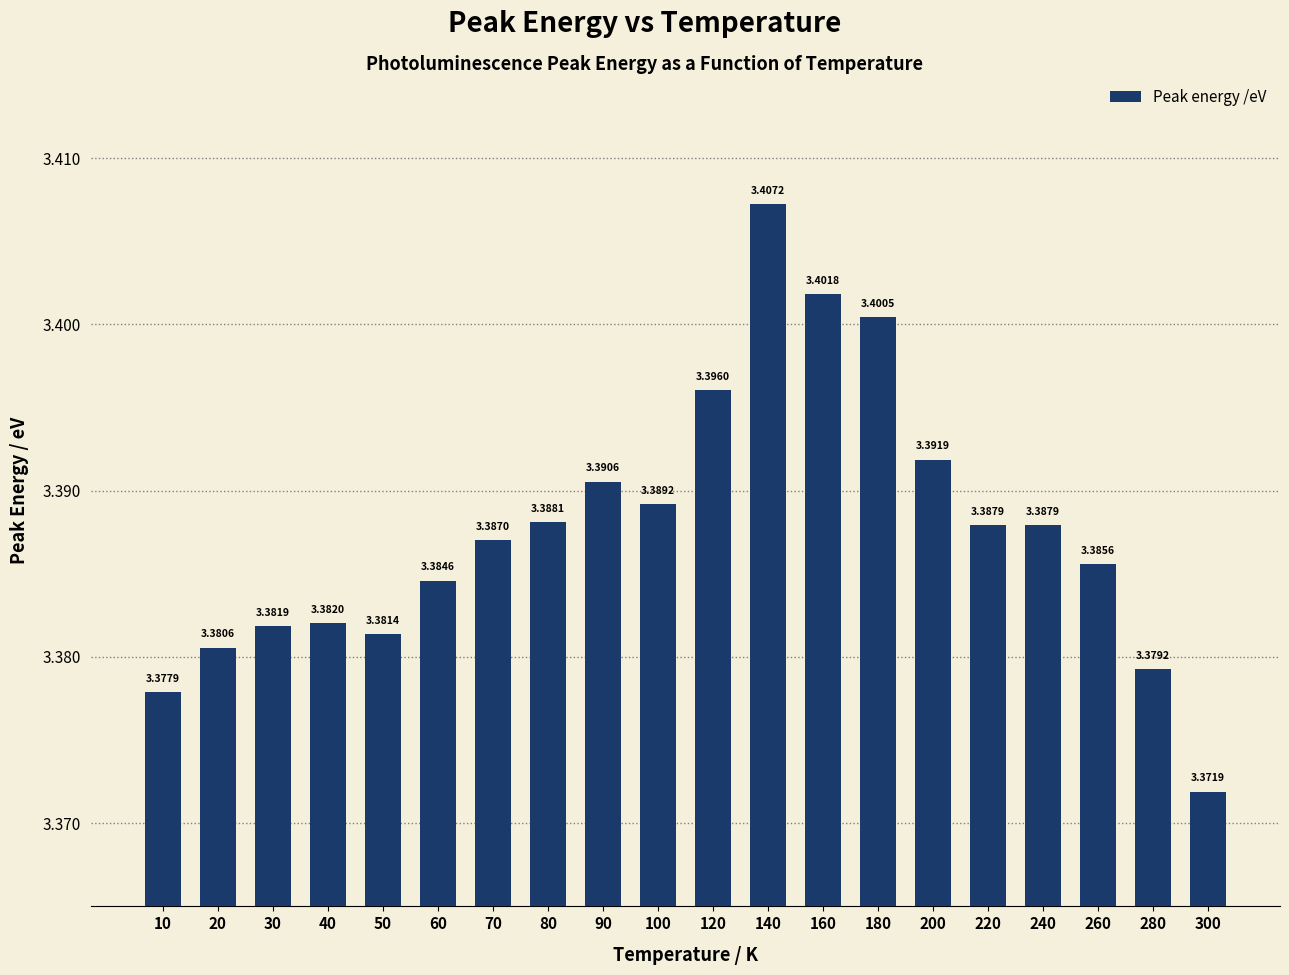

True or false: the data shows 1.4 at 30.

False